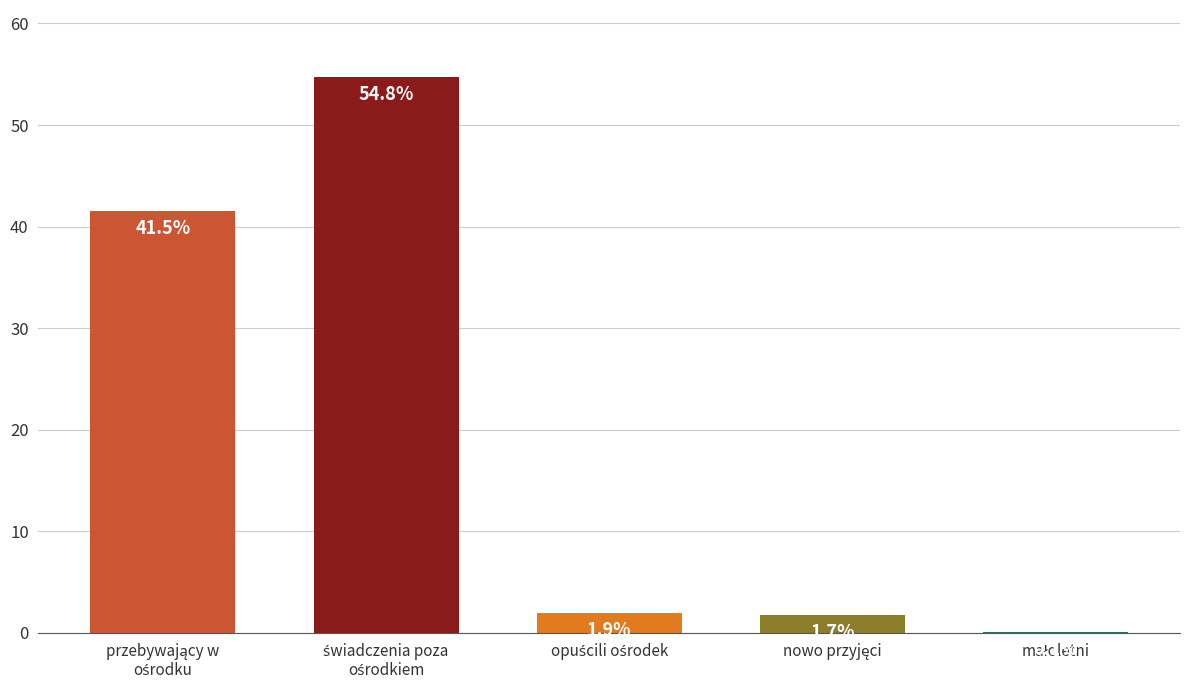

What is the greatest value displayed?

54.8